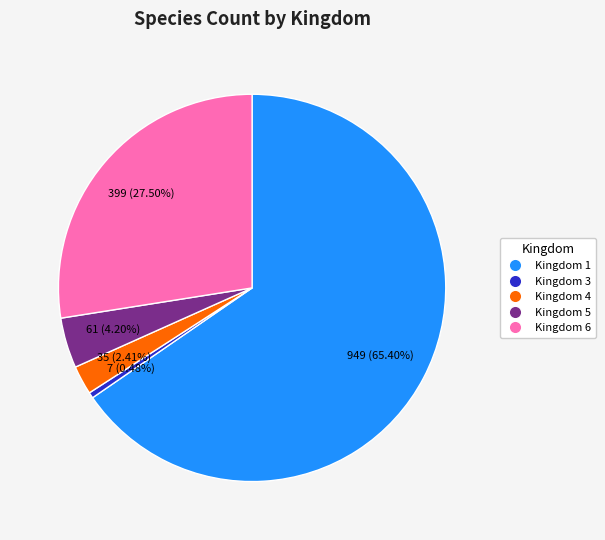

Does any single category account for the majority?

Yes